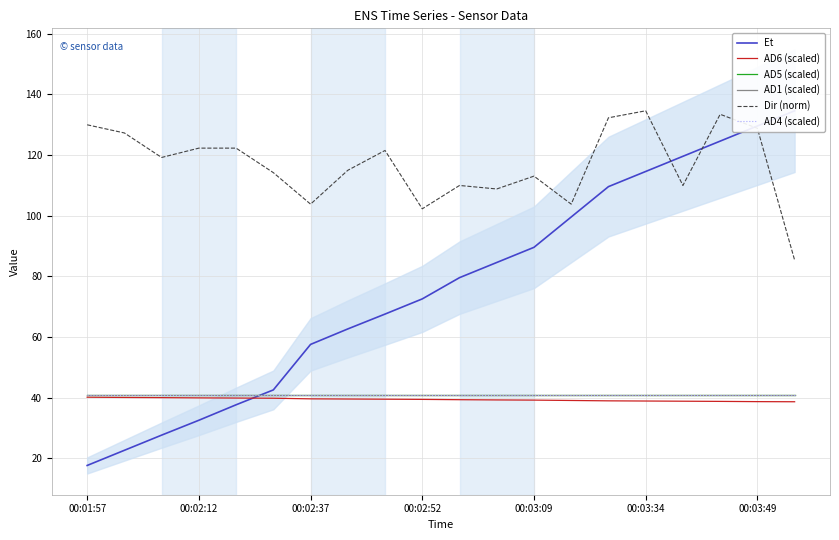

Where is Et nearest to the value 76?

00:02:52